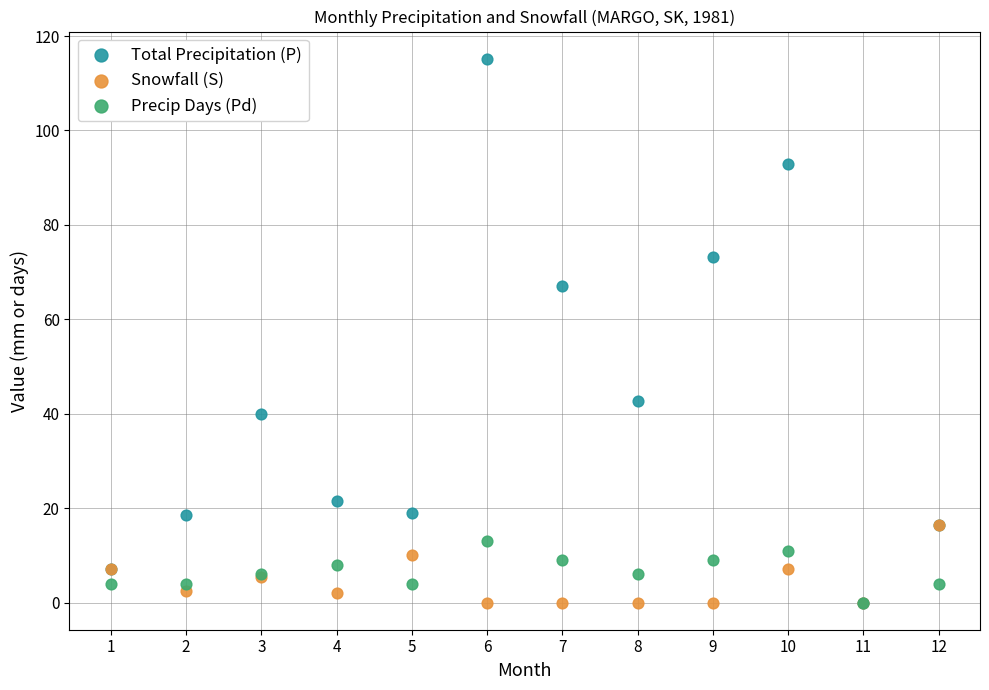

Across all series, what Y value is closest to 57?

67.0